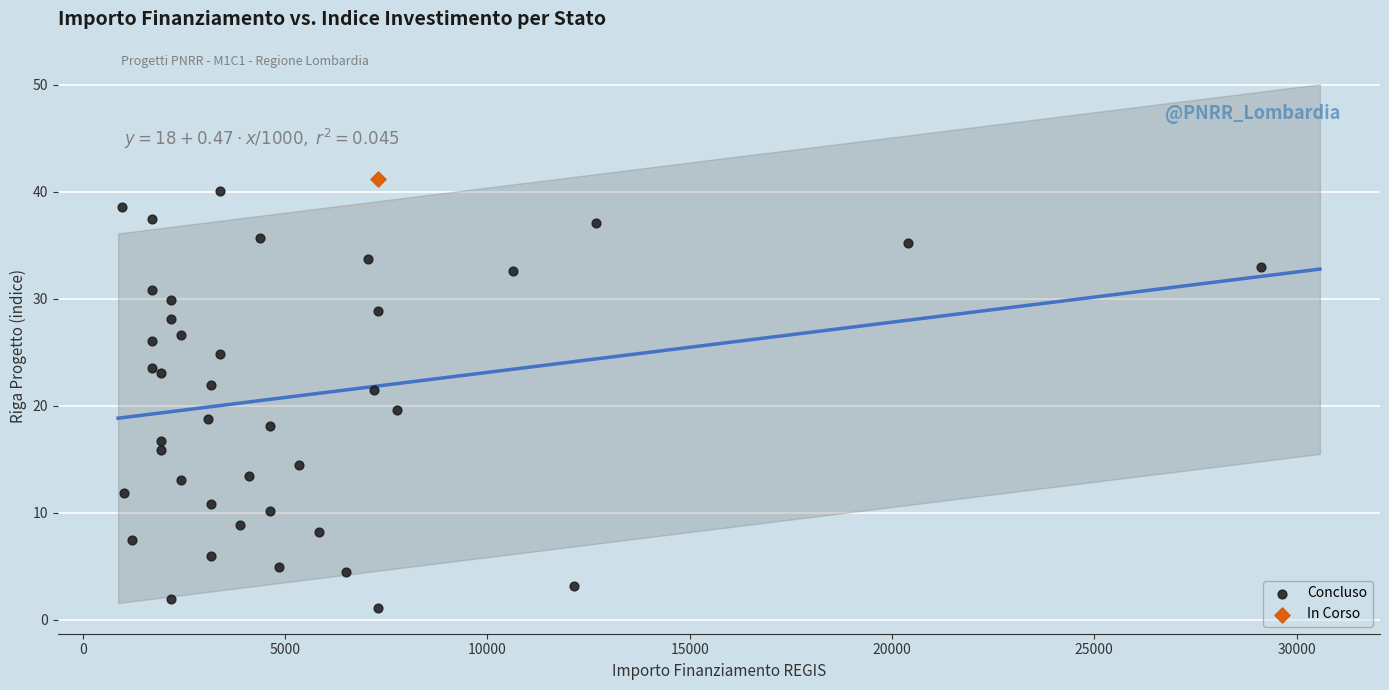

What are all the series names shown in the legend?

Concluso, In Corso